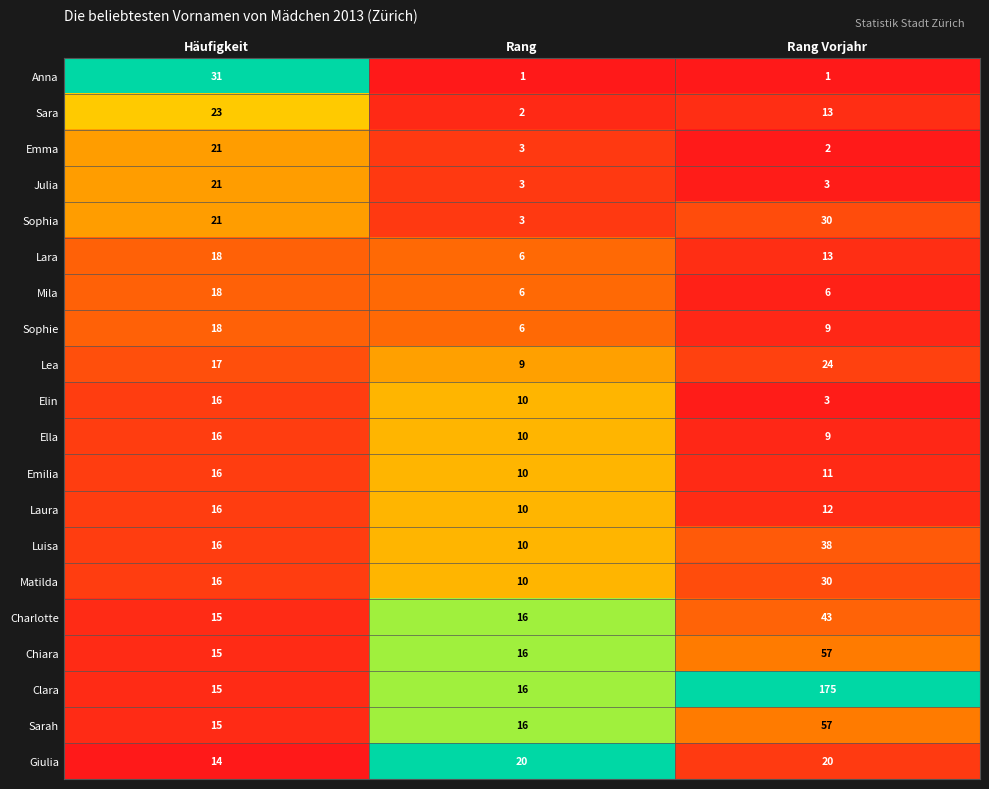

At which label does Elin first exceed 10?

Häufigkeit